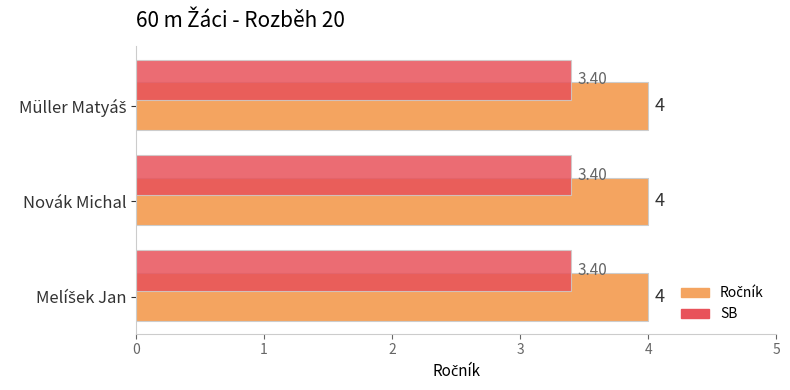

At how many categories does at least one series exceed 3?

3